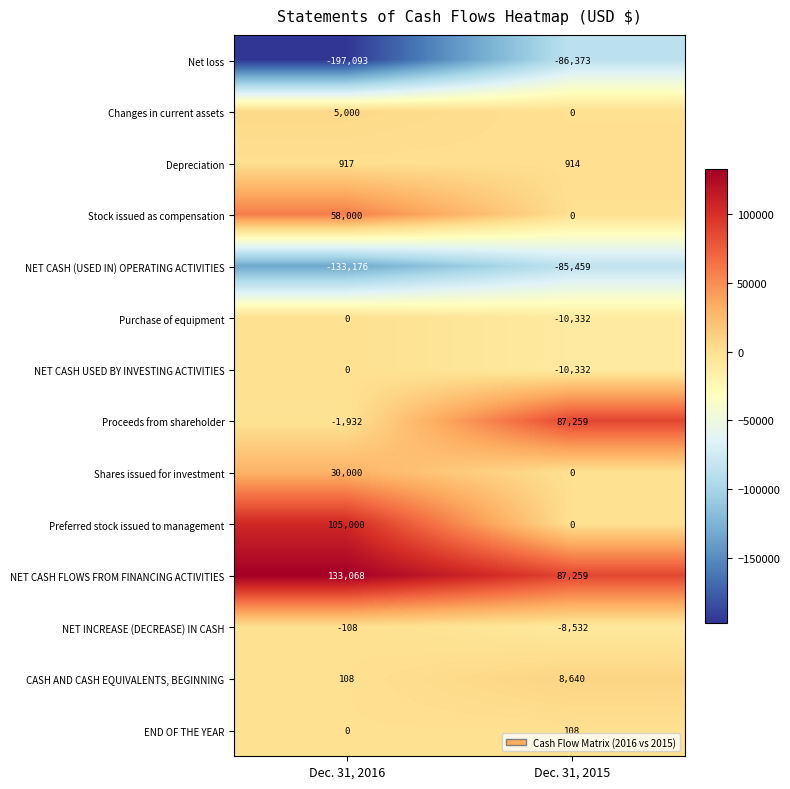

What is the maximum value shown in the chart?

133068